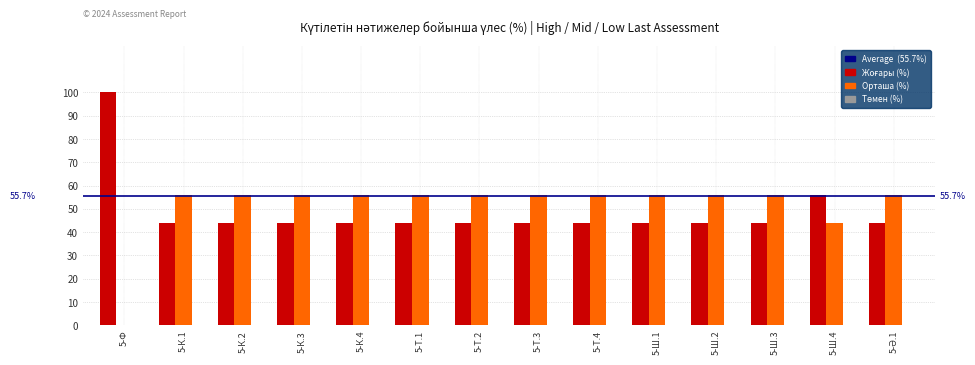

Which category has the highest value across all series?

5-Ф